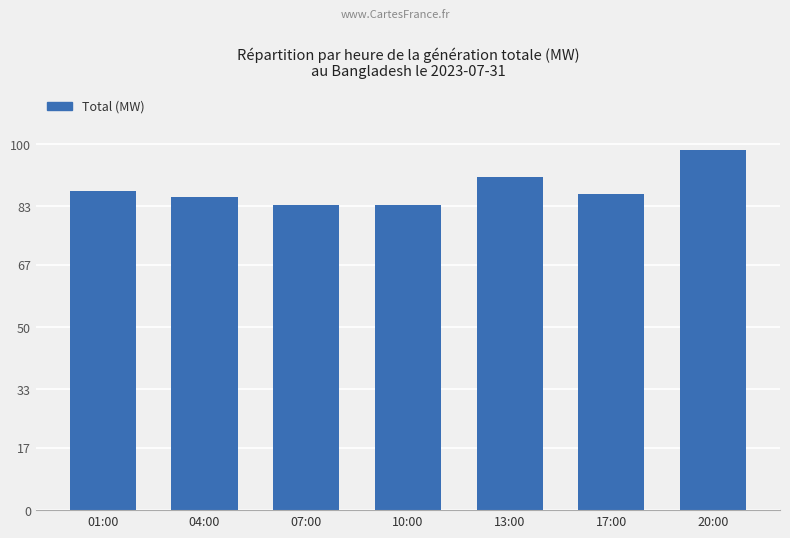

Between 07:00 and 17:00, which is larger?

17:00